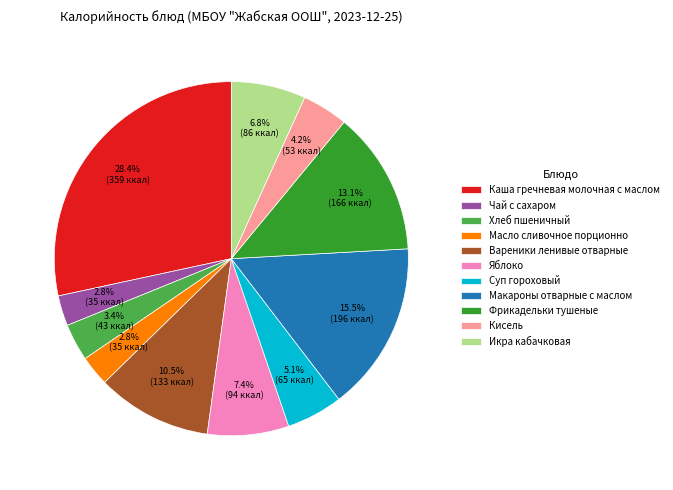

To the nearest percent, what portion does Чай с сахаром represent?

3%